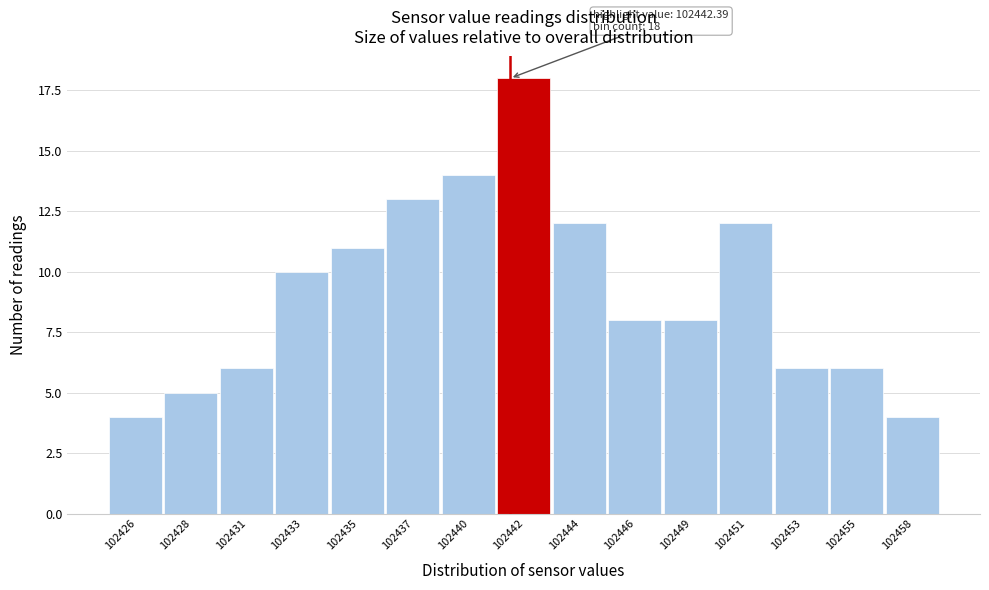

Reading left to right, transcribe all the data shown in this chart.

4	5	6	10	11	13	14	18	12	8	8	12	6	6	4